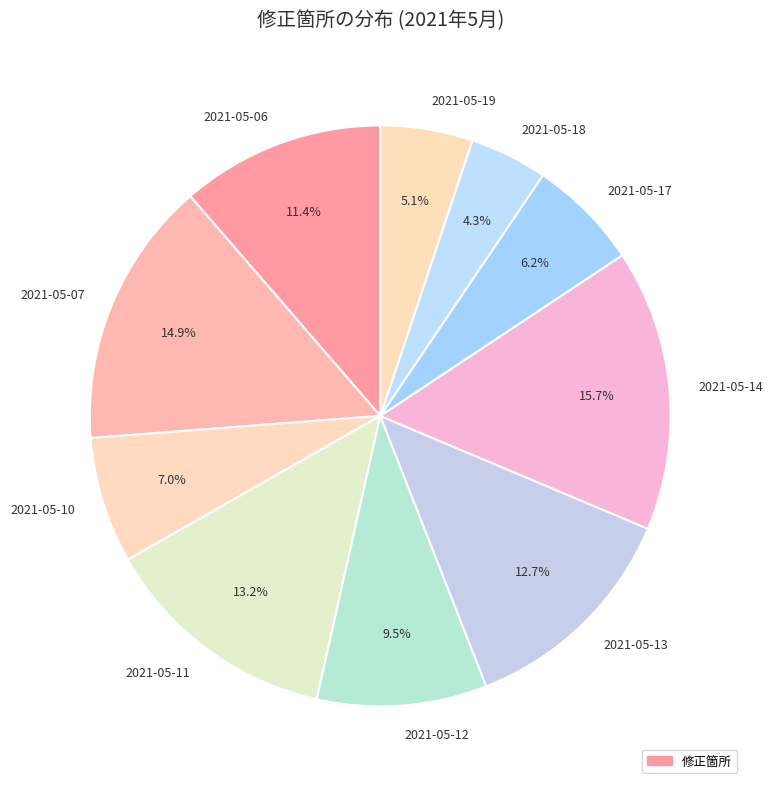

To the nearest percent, what is the difference between the 2021-05-14 and 2021-05-07 slice percentages?

1%